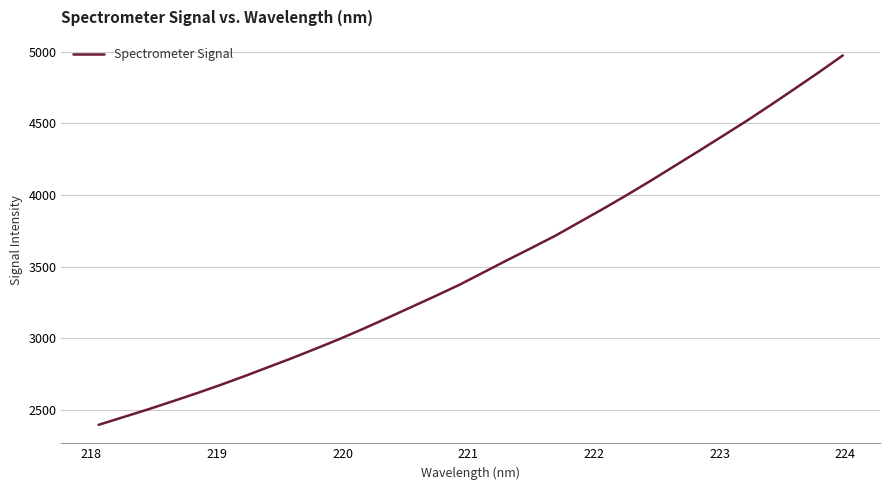

How many lines are shown in the chart?

1